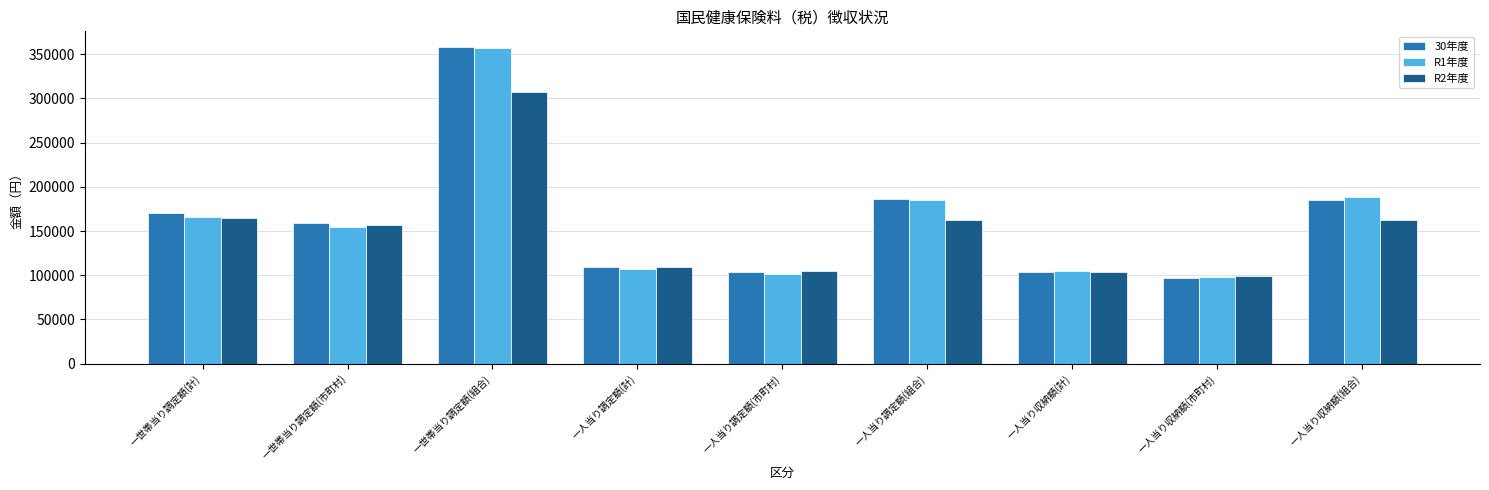

Which category has the highest value in the 30年度 series?

一世帯当り調定額(組合)